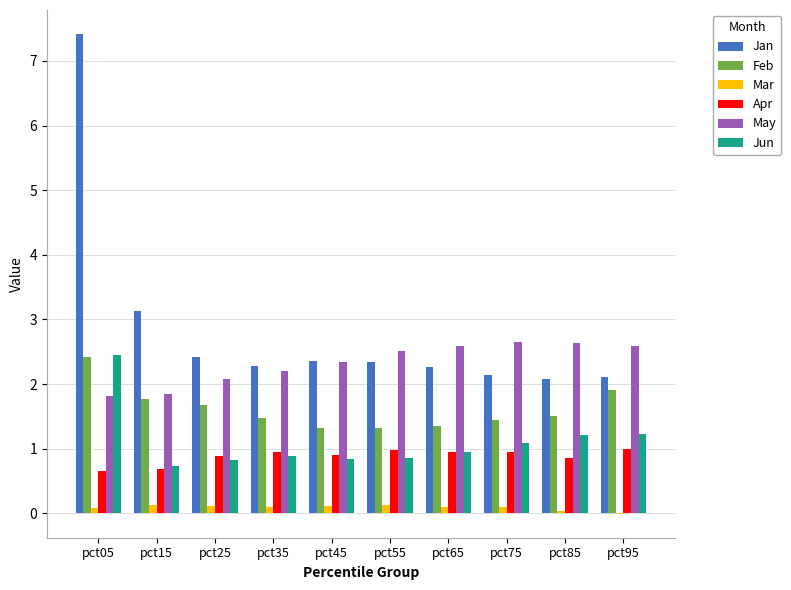

Where does the Mar series first go above 0?

pct05